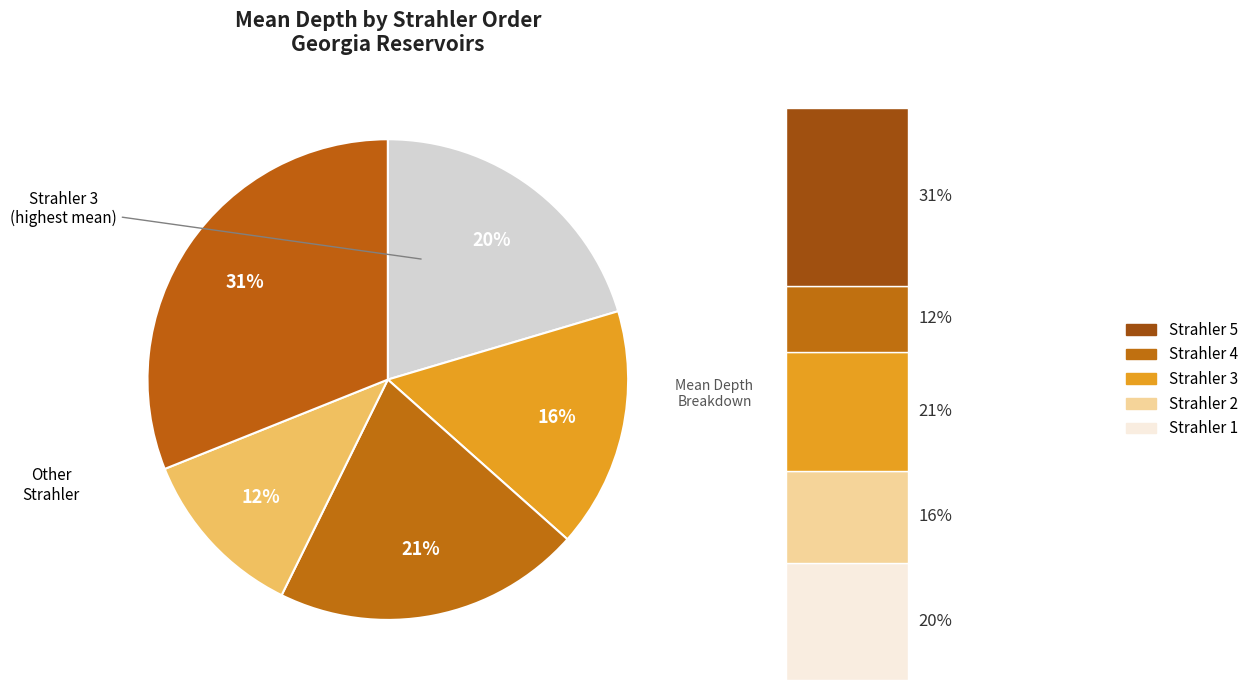

Which category has the smallest portion of the pie?

Strahler 4